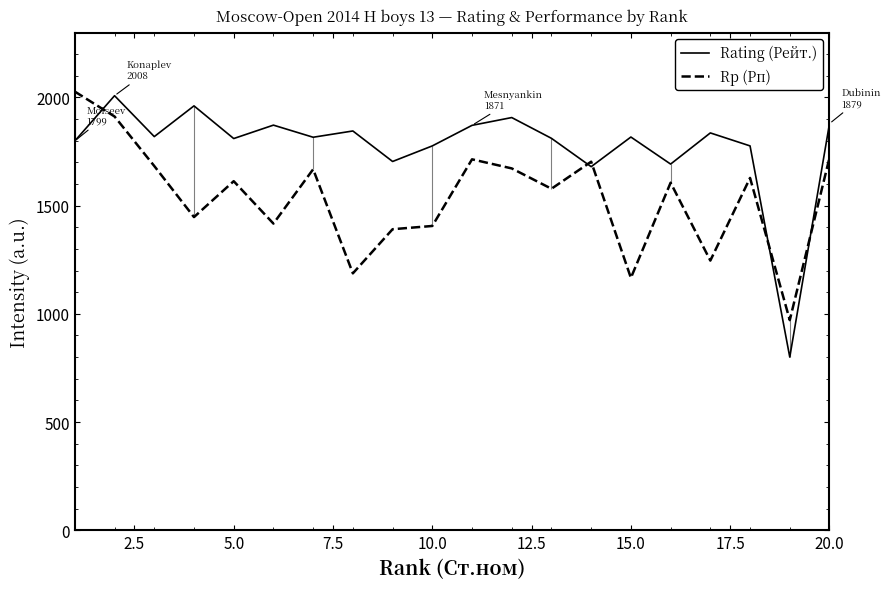

True or false: Rating (Рейт.) and Rp (Рп) cross at least once.

True